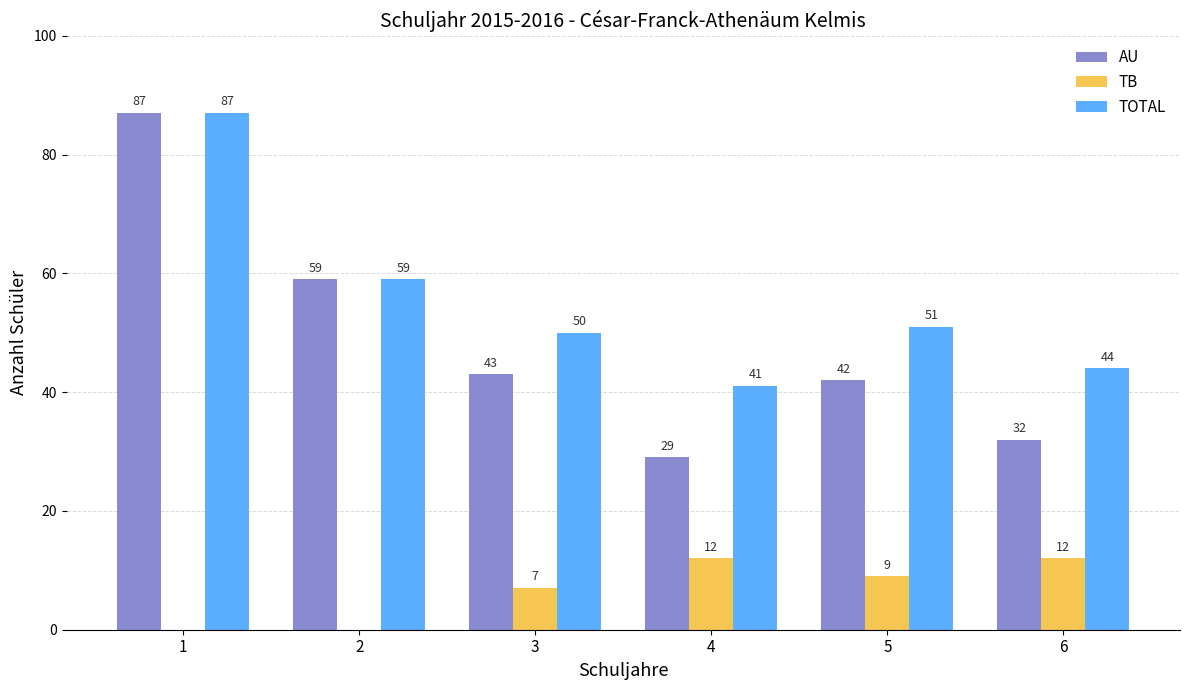

Are the bars horizontal?

No